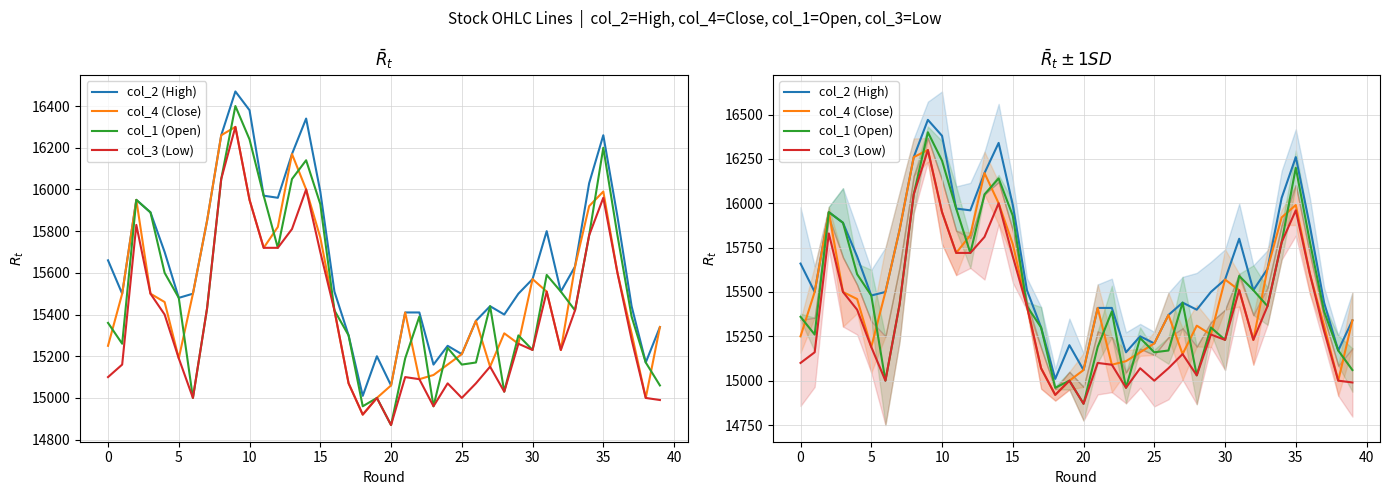

How many lines are shown in the chart?

4